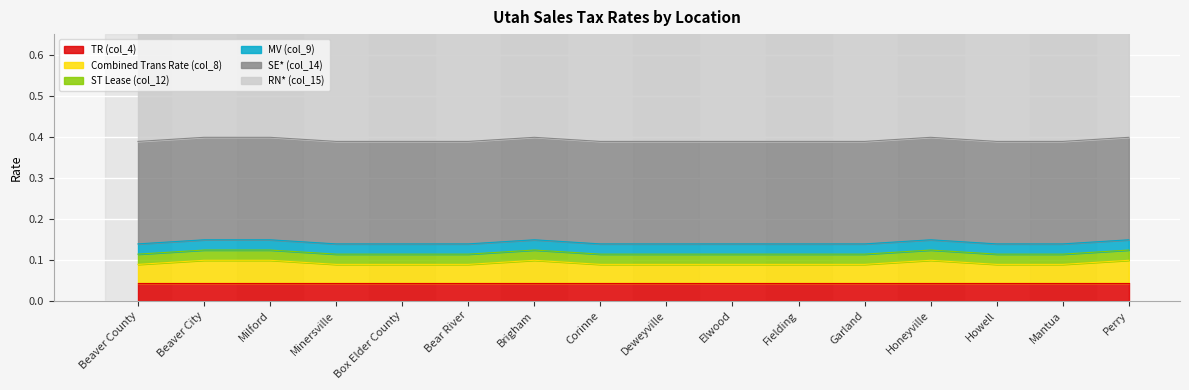

What is the label of the 4th point from the right?

Honeyville